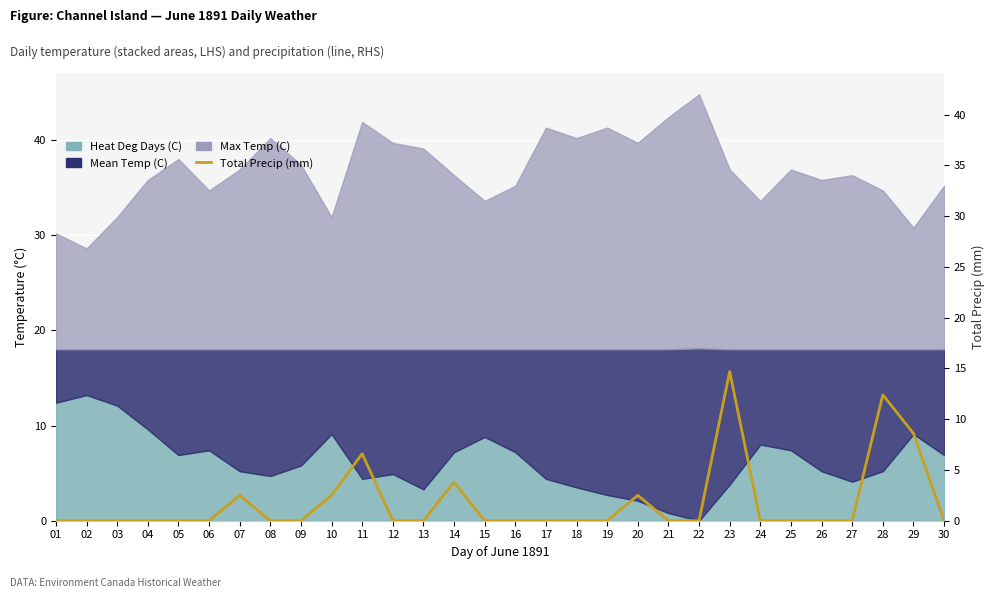

What is the sum of all values?

53.6